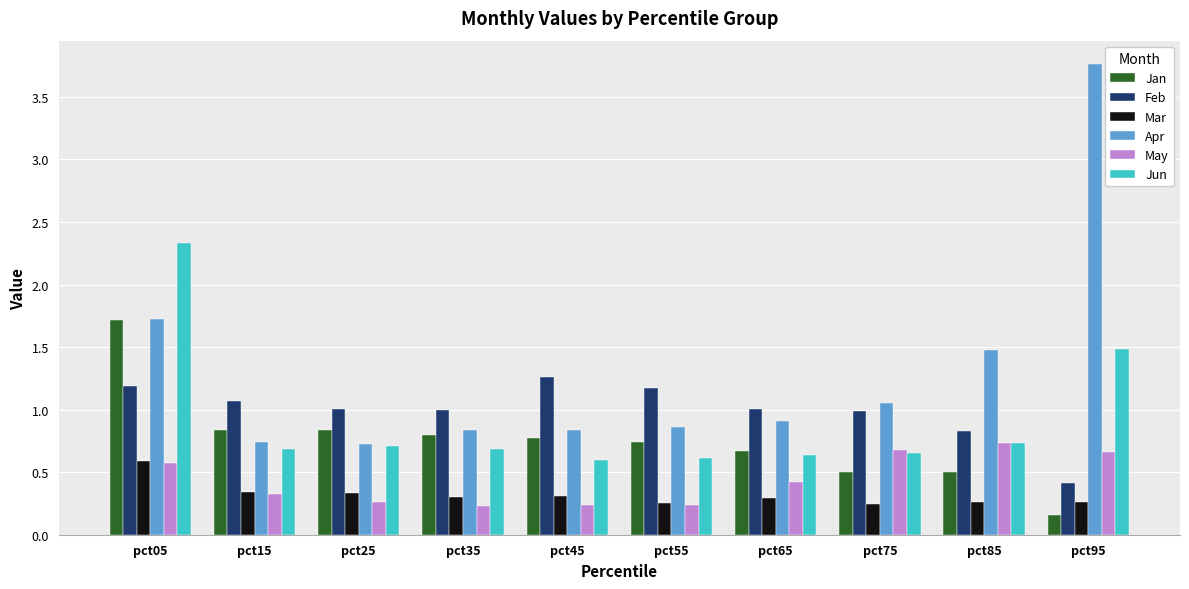

Which series has the largest total across all categories?

Apr